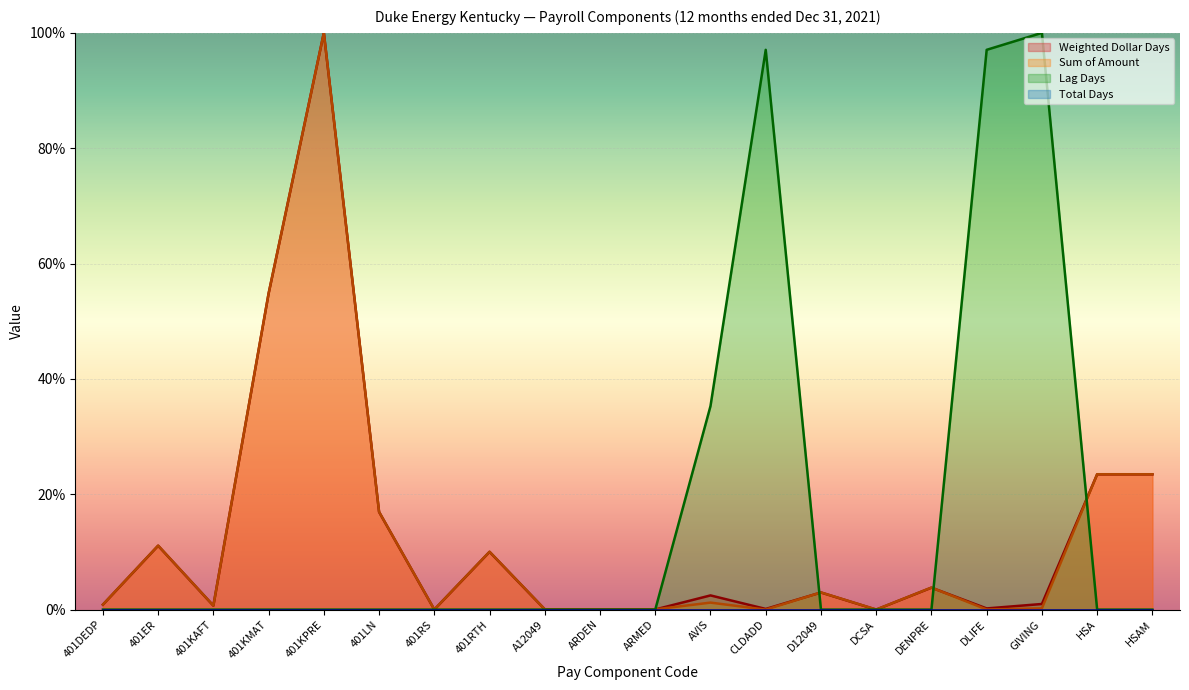

True or false: Weighted Dollar Days has more than 0 interior local peaks.

True